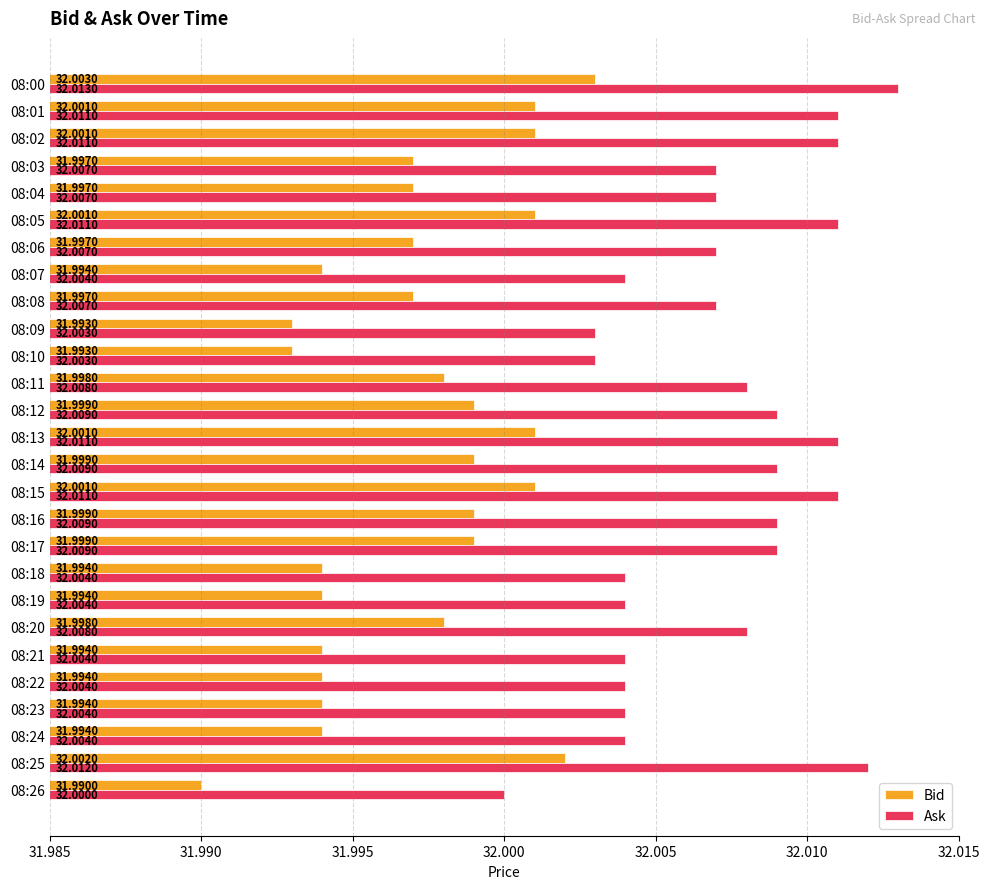

At how many categories does at least one series exceed 31?

27